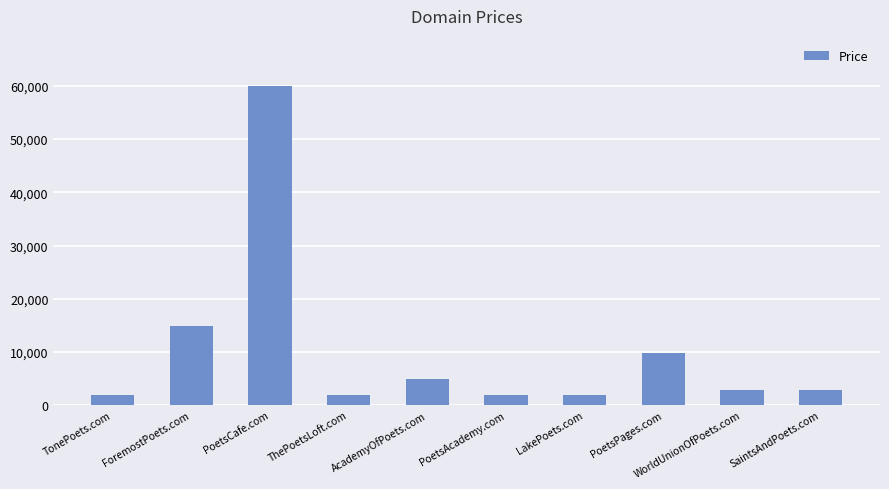

Reading right to left, what are all the values shown in this chart?

2888	2888	9888	1888	1888	4888	1888	59888	14888	1888